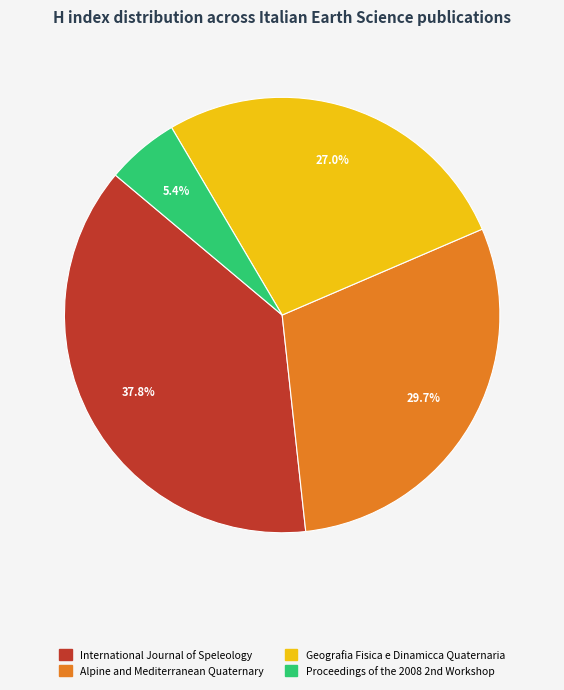

Is Alpine and Mediterranean Quaternary the majority of the pie?

No